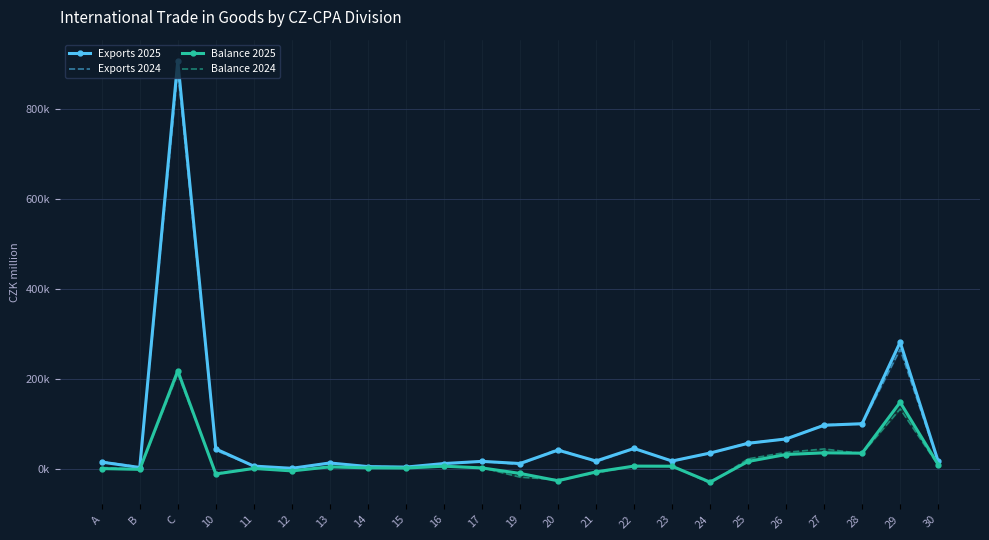

Which series changed the most between C and 23?

Exports 2025